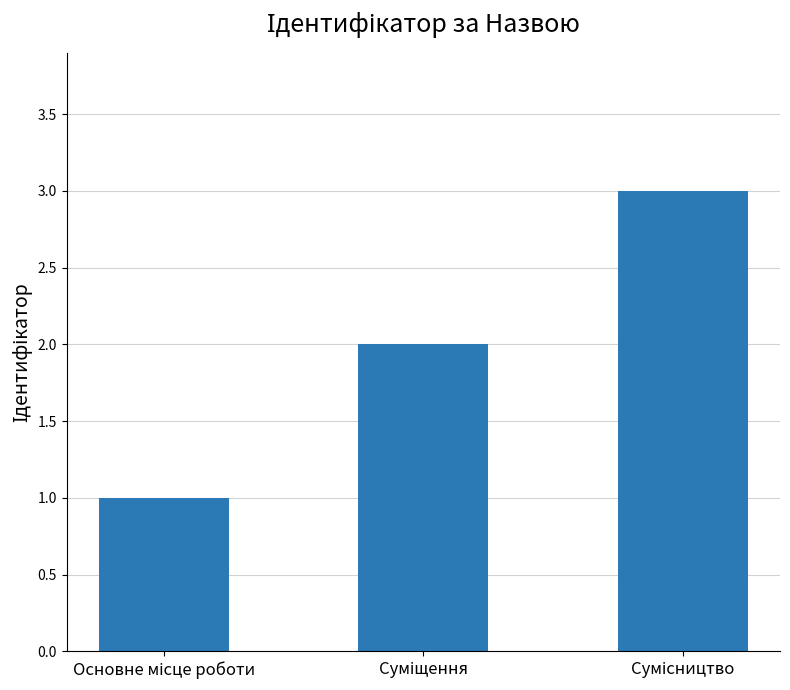

Count the number of categories in the chart.

3